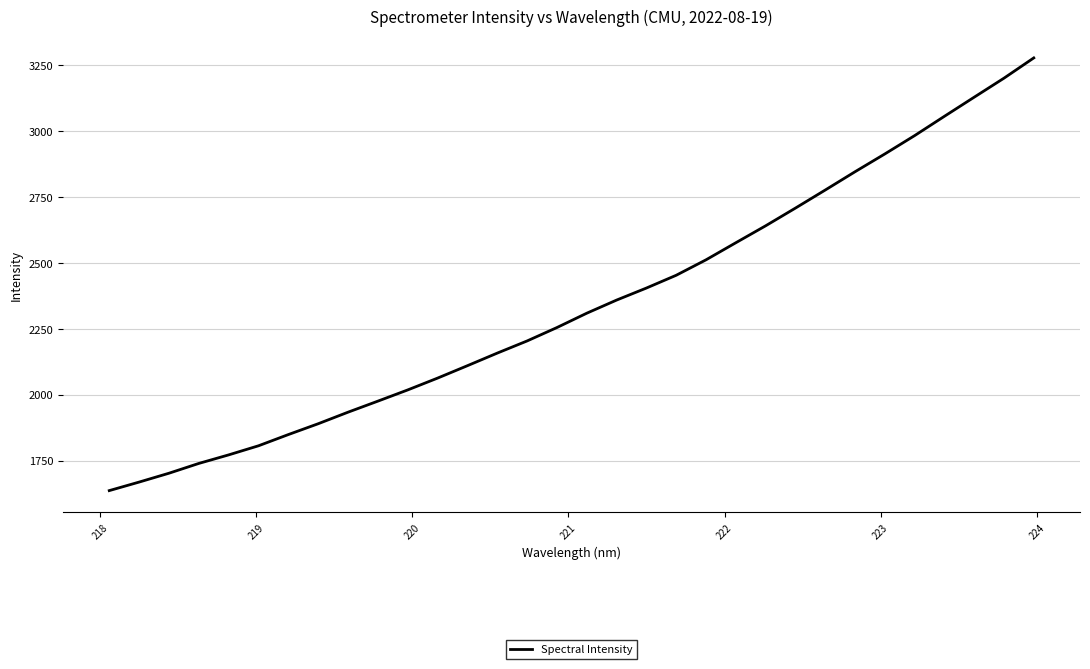

True or false: there are more than 2 points higher than both neighbors.

False